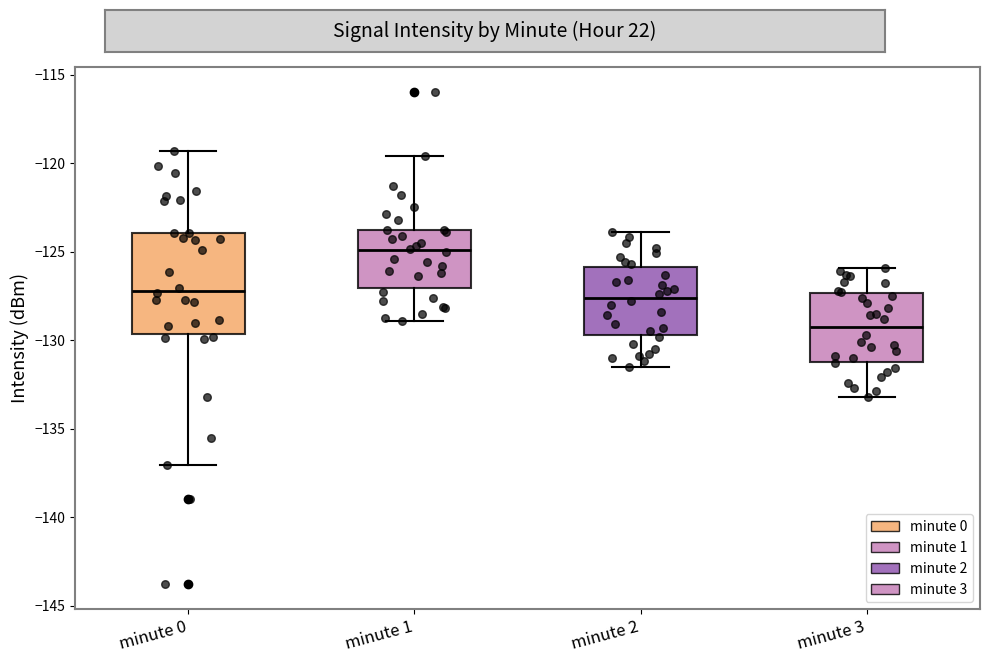

Reading left to right, transcribe this box plot: for each box, give where its median line is, the range the box spans, and where its two whiskers end, as read against the y-axis. The values are not printed on the chart, so give them approximately, as read against the axis.

minute 0: median -127.0, box -129.5 to -124.0, whiskers -137.0 to -119.5
minute 1: median -125.0, box -127.0 to -124.0, whiskers -129.0 to -119.5
minute 2: median -127.5, box -129.5 to -126.0, whiskers -131.5 to -124.0
minute 3: median -129.0, box -131.0 to -127.5, whiskers -133.0 to -126.0